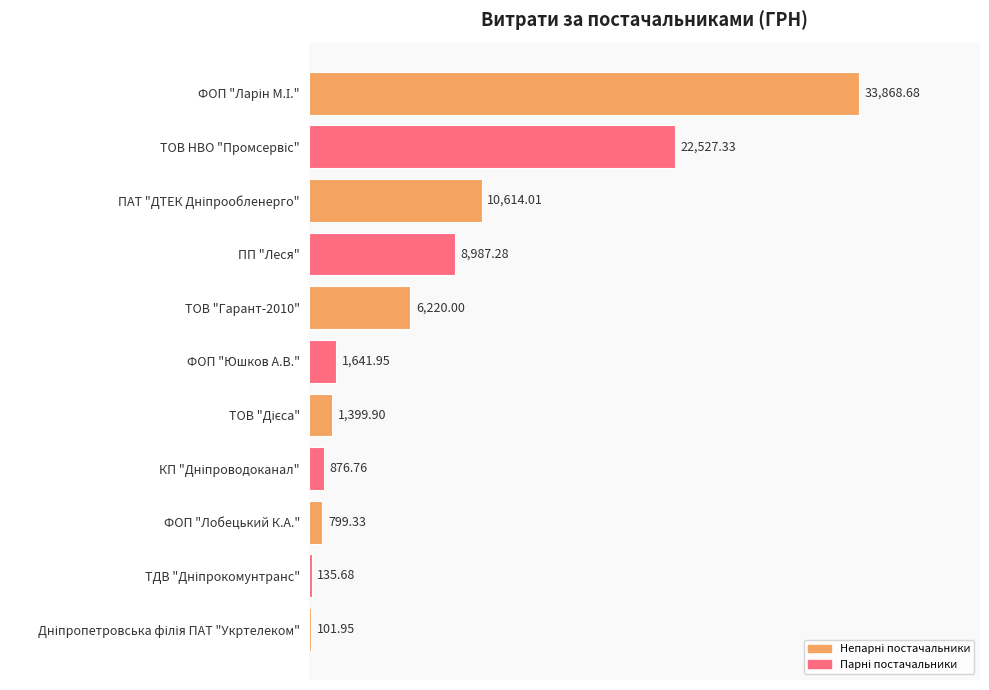

How many distinct data groups are displayed?

1